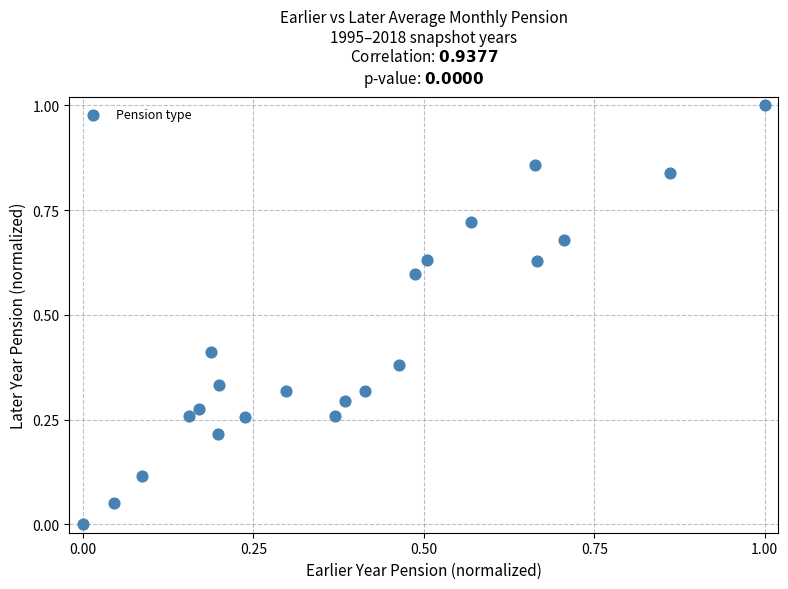

What is the range of Y values (max minus min)?

1.0